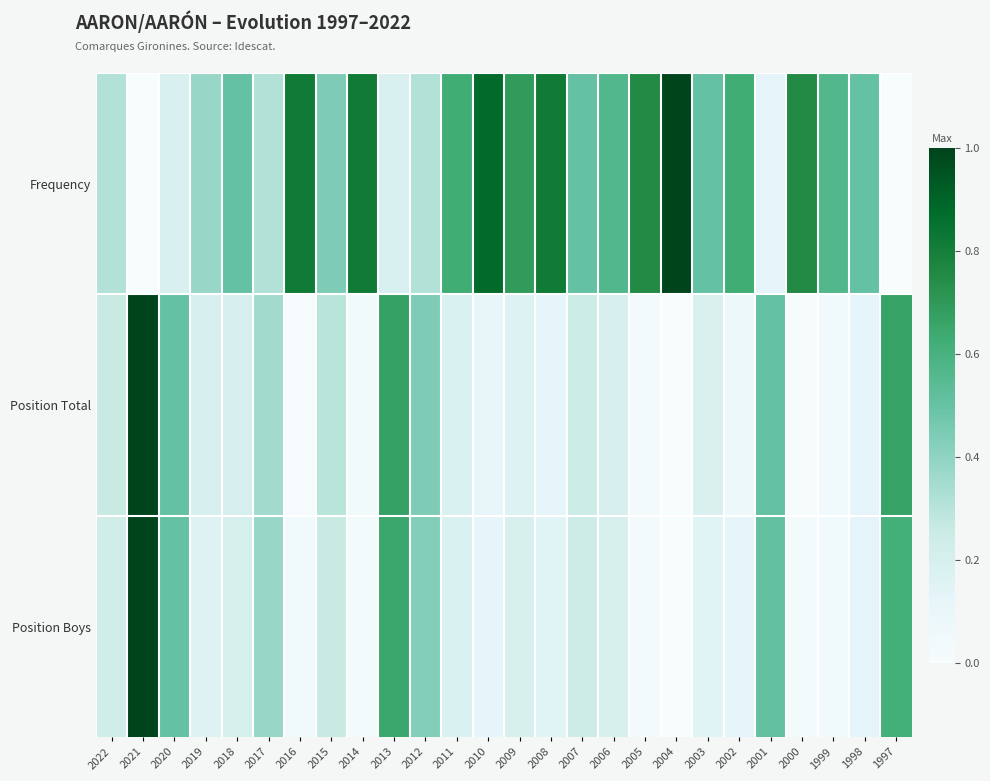

Reading right to left, transcribe all the data shown in this chart.

Frequency: 1997=0.0	1998=0.5	1999=0.6	2000=0.8	2001=0.1	2002=0.6	2003=0.5	2004=1.0	2005=0.8	2006=0.6	2007=0.5	2008=0.8	2009=0.7	2010=0.9	2011=0.6	2012=0.3	2013=0.2	2014=0.8	2015=0.4	2016=0.8	2017=0.3	2018=0.5	2019=0.4	2020=0.2	2021=0.0	2022=0.3
Position Total: 1997=0.7	1998=0.1	1999=0.0	2000=0.0	2001=0.5	2002=0.1	2003=0.2	2004=0.0	2005=0.0	2006=0.2	2007=0.2	2008=0.1	2009=0.2	2010=0.1	2011=0.2	2012=0.4	2013=0.7	2014=0.0	2015=0.3	2016=0.0	2017=0.4	2018=0.2	2019=0.2	2020=0.5	2021=1.0	2022=0.3
Position Boys: 1997=0.6	1998=0.1	1999=0.0	2000=0.0	2001=0.5	2002=0.1	2003=0.1	2004=0.0	2005=0.0	2006=0.2	2007=0.2	2008=0.1	2009=0.2	2010=0.1	2011=0.2	2012=0.4	2013=0.6	2014=0.0	2015=0.3	2016=0.0	2017=0.4	2018=0.2	2019=0.2	2020=0.5	2021=1.0	2022=0.2